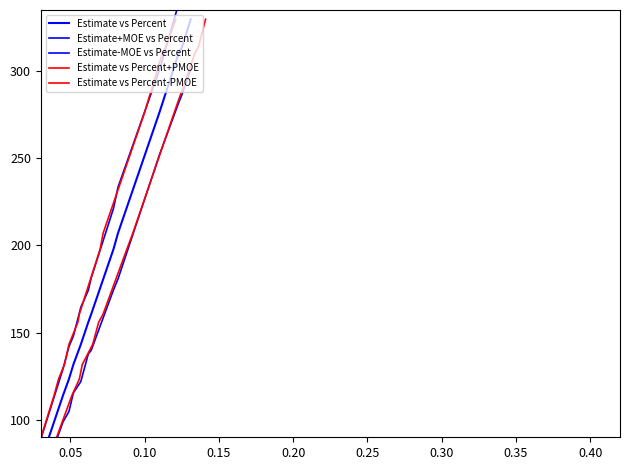

What is the average value of the Estimate vs Percent-PMOE series?

193.5